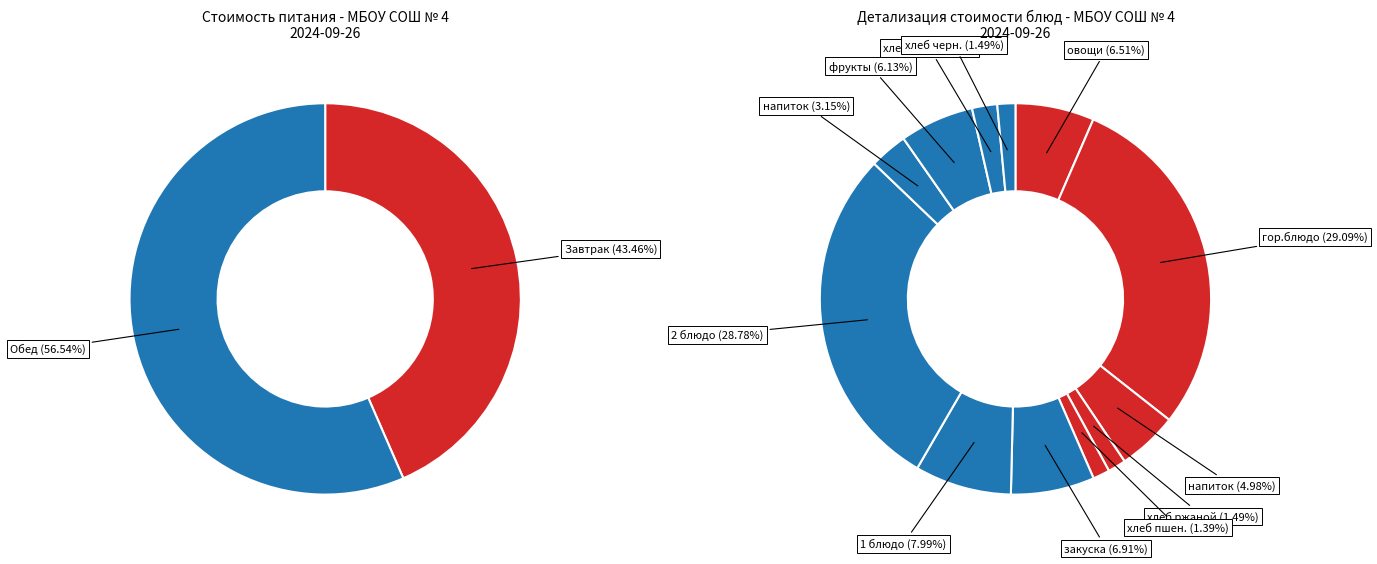

What is the smallest slice in the pie chart?

Завтрак